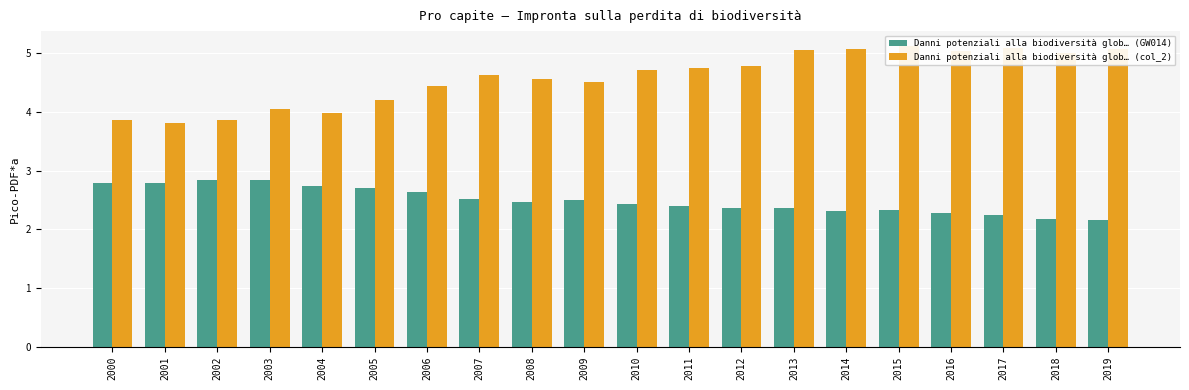

What is the sum of the Danni potenziali alla biodiversità glob… (GW014) values at 2011 and 2014?

4.7